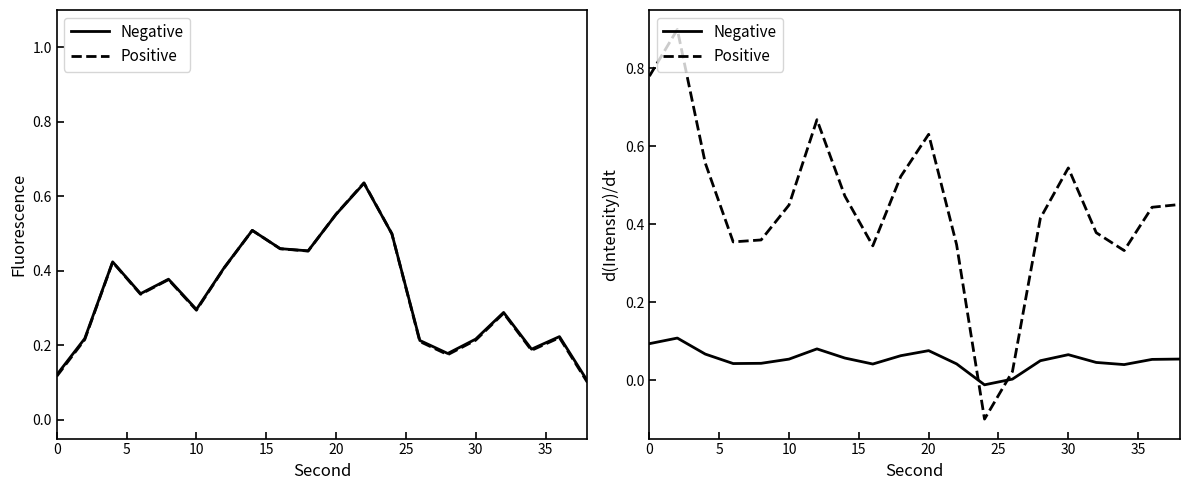

What is the label of the 3rd point from the left?

10